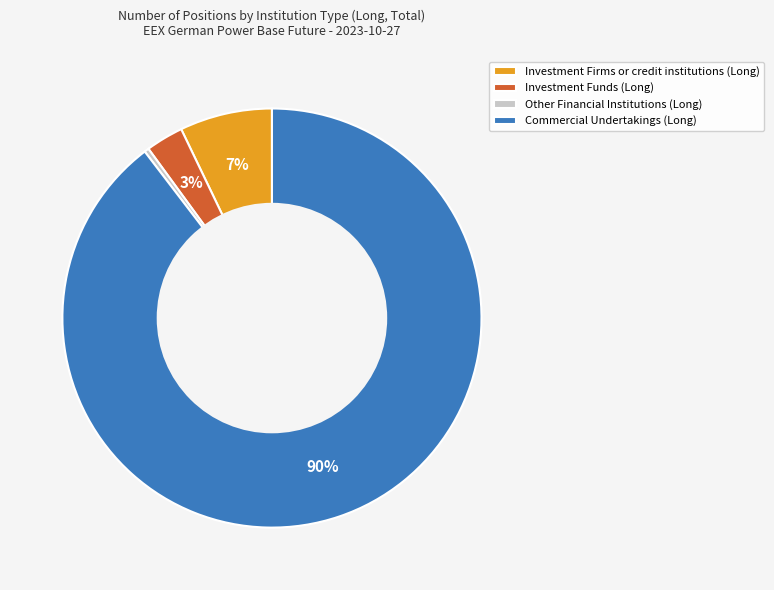

What percentage is the Investment Firms or credit institutions (Long) slice, to the nearest percent?

7%